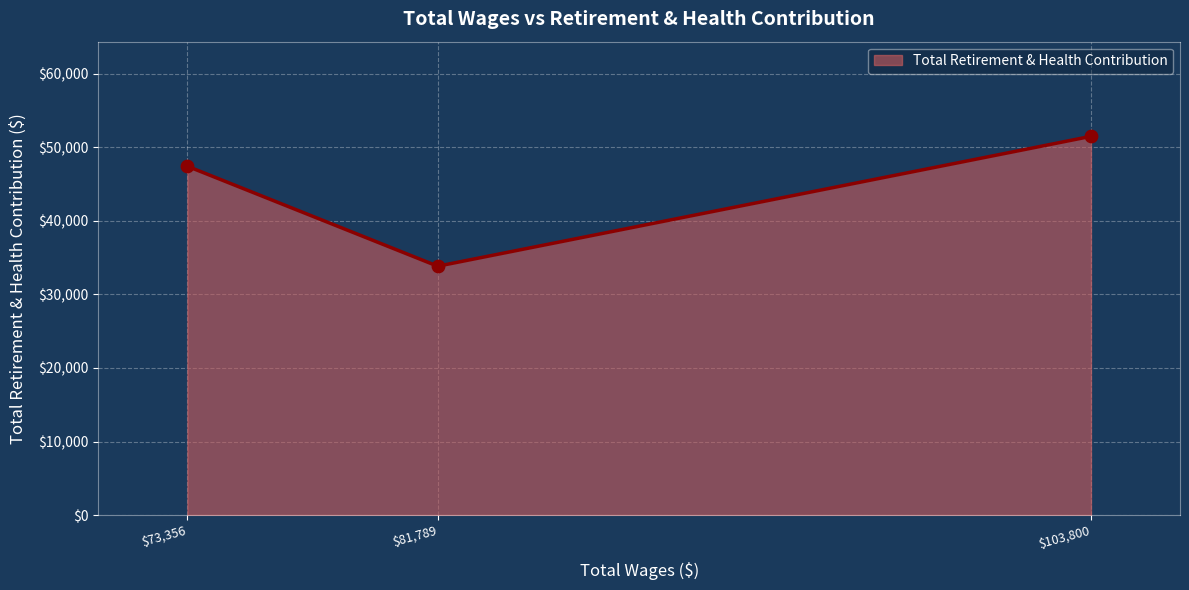

What is the difference between the second highest and minimum values?

13594